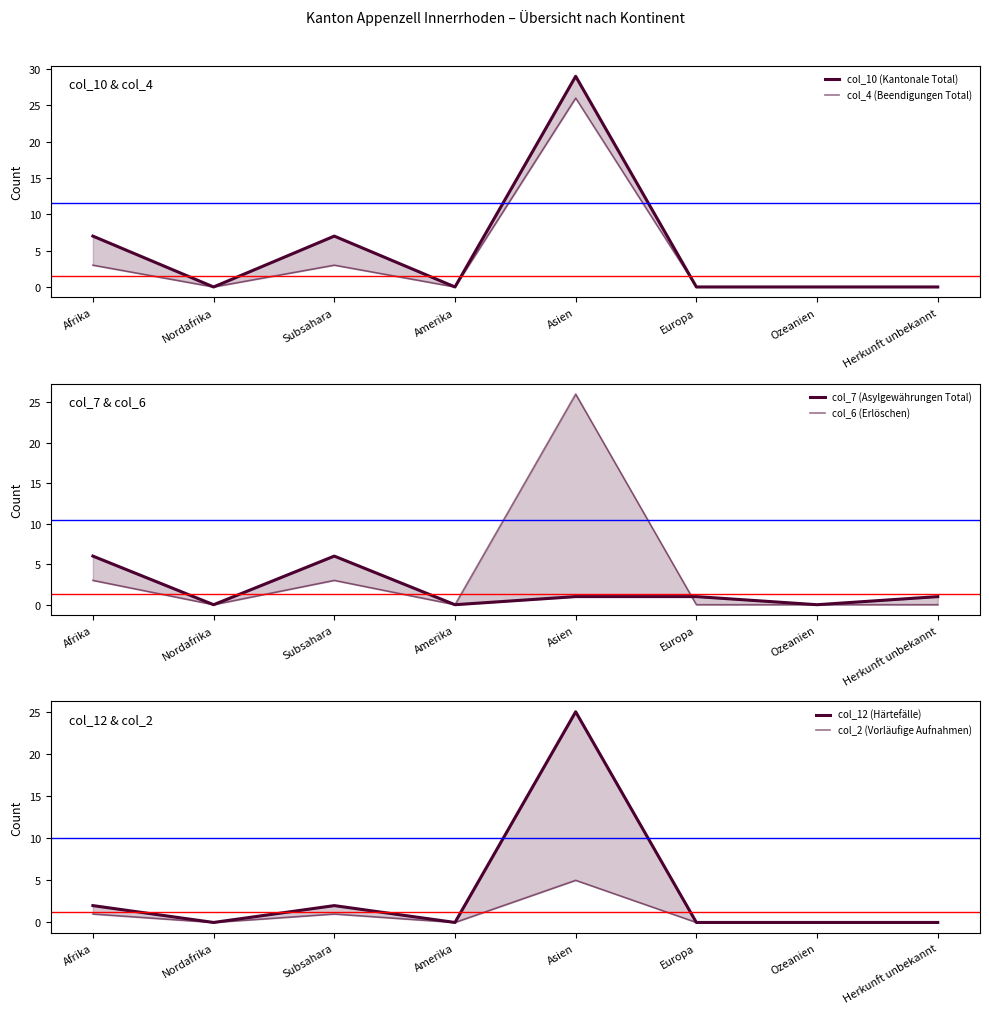

What are all the series names shown in the legend?

col_10 (Kantonale Total), col_4 (Beendigungen Total), col_7 (Asylgewährungen Total), col_6 (Erlöschen), col_12 (Härtefälle), col_2 (Vorläufige Aufnahmen)